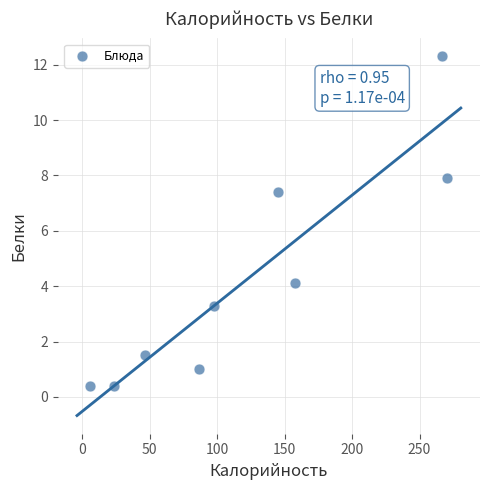

What Y value in the scatter plot is closest to 6?

7.4